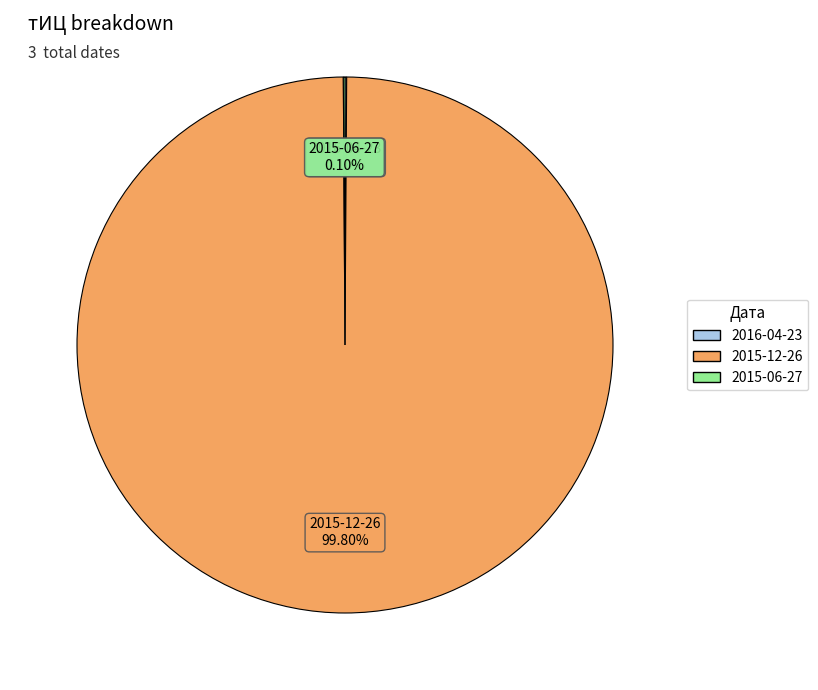

What is the largest slice in the pie chart?

2015-12-26